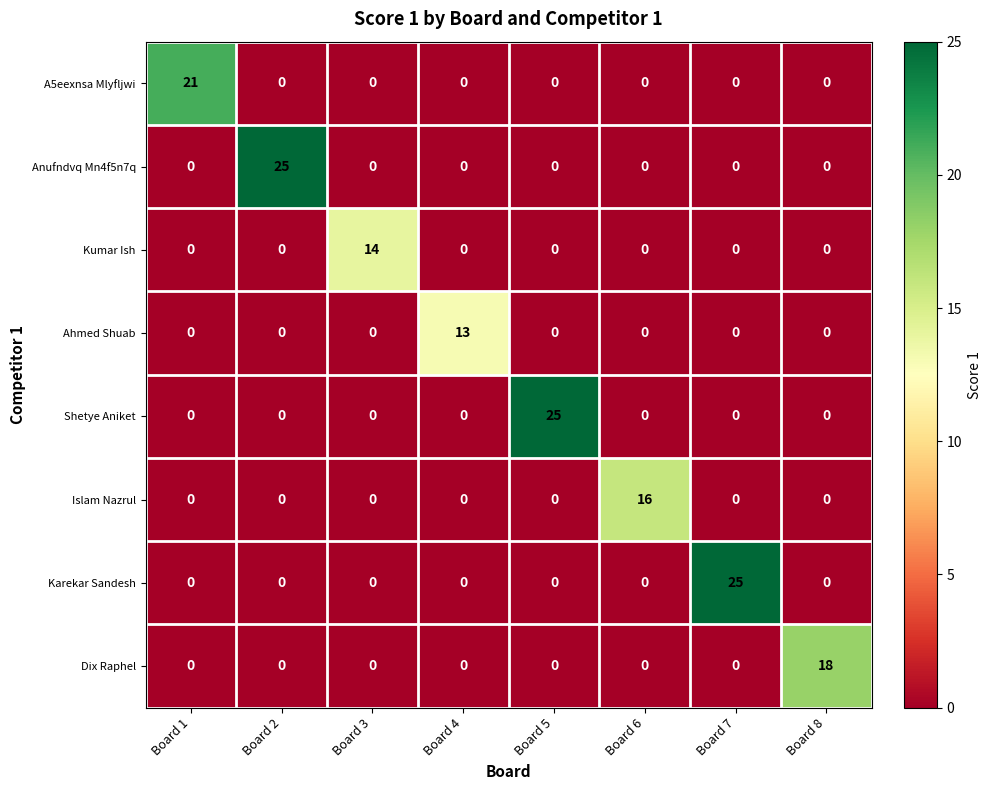

How many distinct data groups are displayed?

8